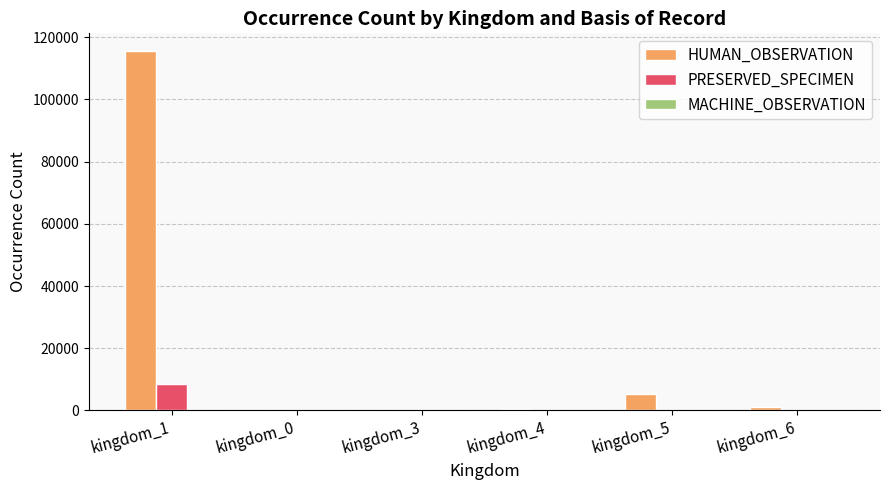

What is the sum of all PRESERVED_SPECIMEN values?

8530